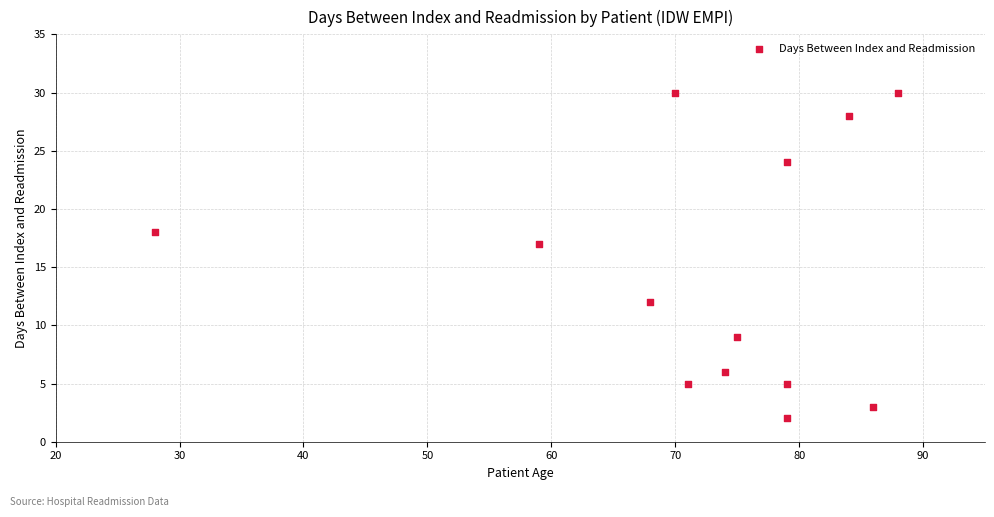

What Y value in the scatter plot is closest to 16?

17